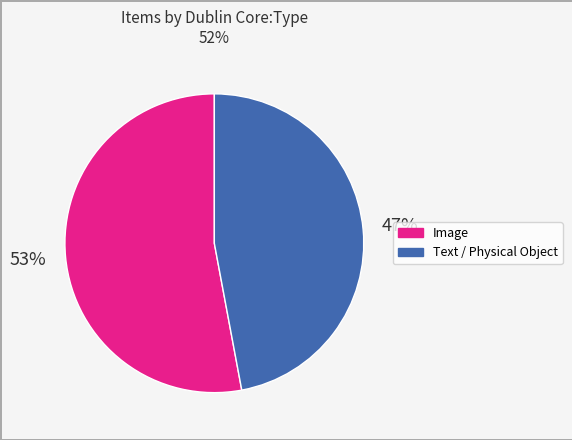

Is there a majority slice in this chart?

Yes